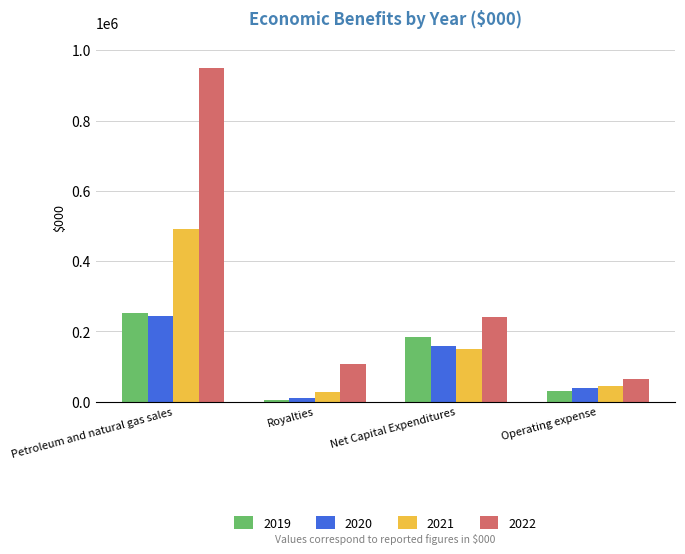

Reading left to right, transcribe all the data shown in this chart.

2019: Petroleum and natural gas sales=252136	Royalties=4690	Net Capital Expenditures=184922	Operating expense=31967
2020: Petroleum and natural gas sales=245085	Royalties=10474	Net Capital Expenditures=157935	Operating expense=40005
2021: Petroleum and natural gas sales=492035	Royalties=27530	Net Capital Expenditures=149403	Operating expense=44893
2022: Petroleum and natural gas sales=950458	Royalties=106257	Net Capital Expenditures=241790	Operating expense=64269